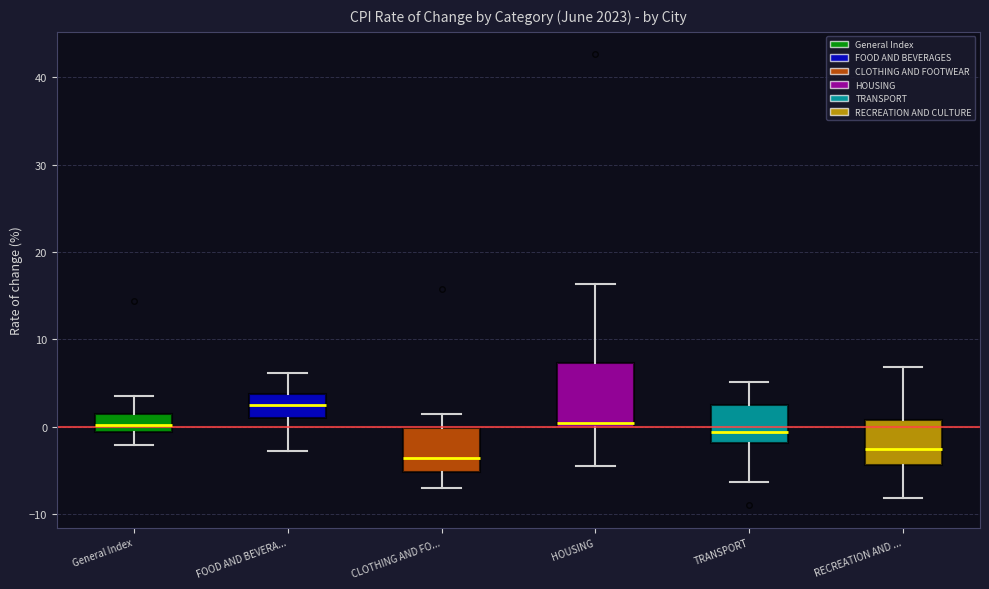

Reading left to right, transcribe this box plot: for each box, give where its median line is, the range the box spans, and where its two whiskers end, as read against the y-axis. The values are not printed on the chart, so give them approximately, as read against the axis.

General Index: median 0, box -1 to 1, whiskers -2 to 3
FOOD AND BEVERA...: median 2, box 1 to 4, whiskers -3 to 6
CLOTHING AND FO...: median -4, box -5 to 0, whiskers -7 to 1
HOUSING: median 1, box 0 to 7, whiskers -4 to 16
TRANSPORT: median -1, box -2 to 2, whiskers -6 to 5
RECREATION AND ...: median -3, box -4 to 1, whiskers -8 to 7